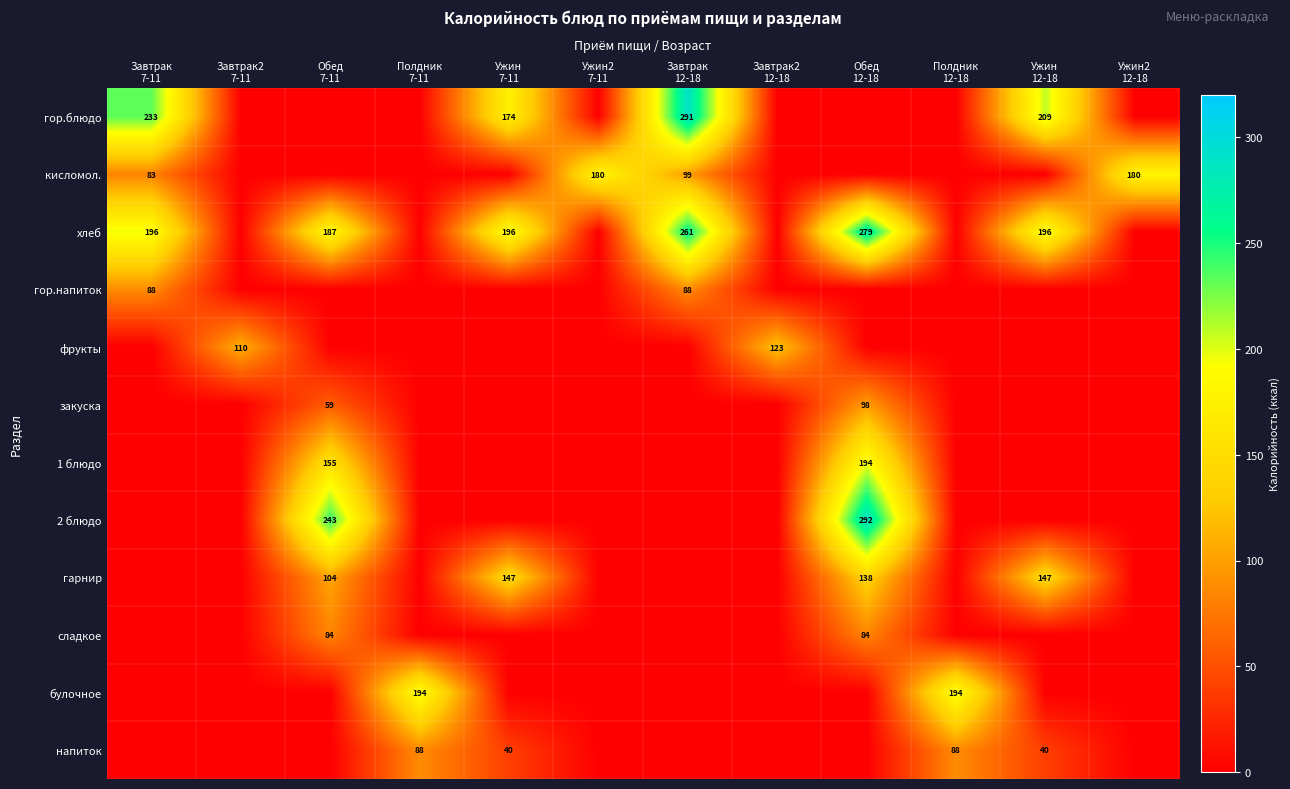

Which series has the largest range (max minus min)?

2 блюдо